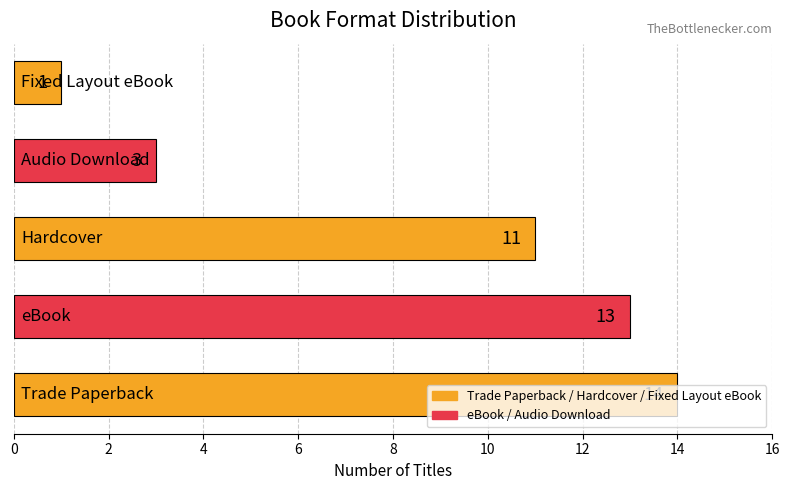

What is the maximum value shown in the chart?

14